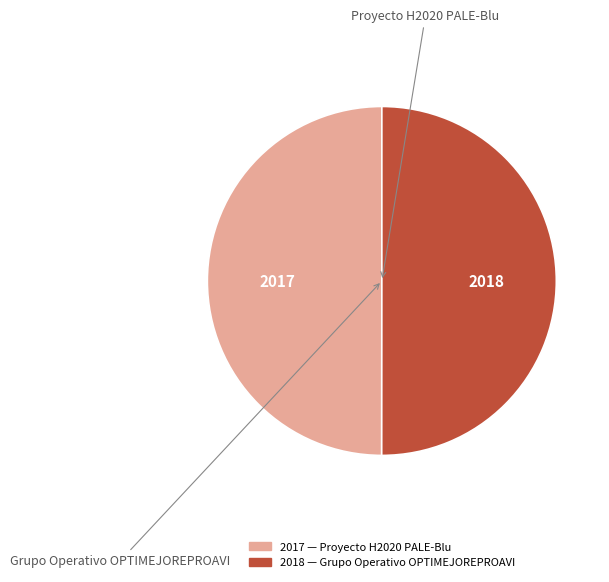

Count the number of slices in the pie.

2